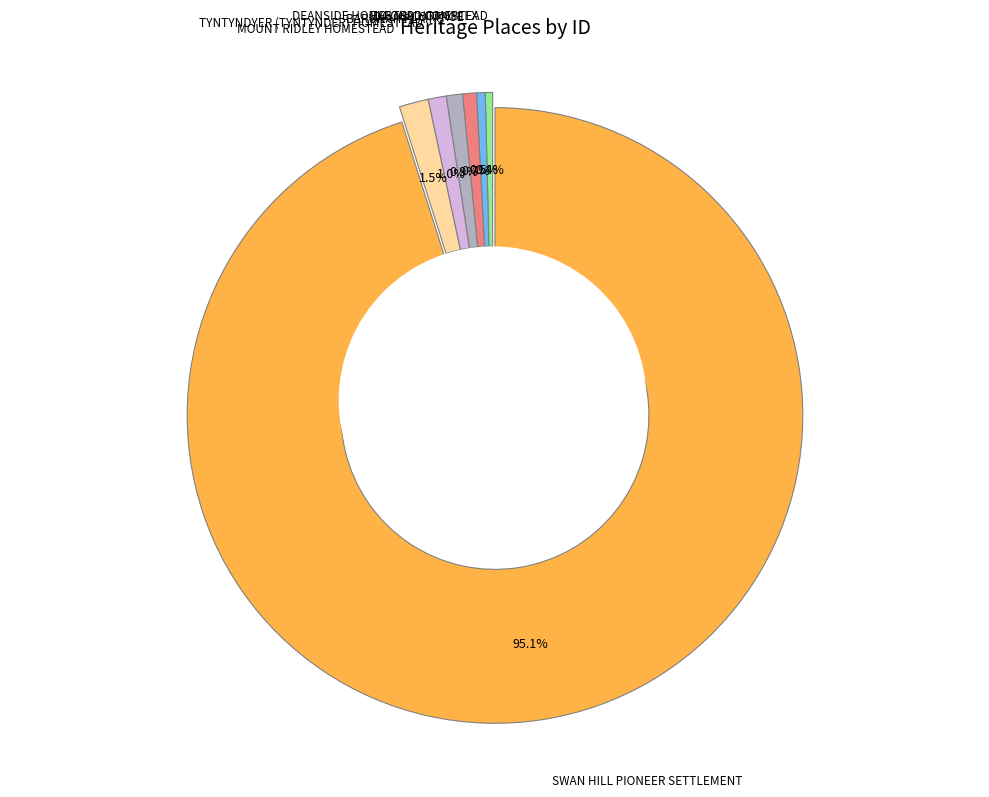

How many slices are in this pie chart?

7